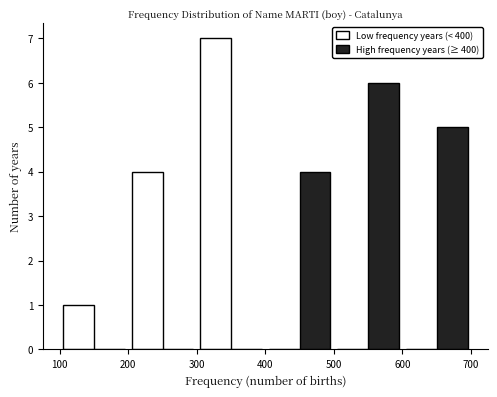

Reading left to right, transcribe this chart: for each range on the x-axis, give the height of each series' bar. The values are not printed on the chart, so give them approximately, as read against the axis.

100 to 200: Low frequency years (< 400)=1	High frequency years (≥ 400)=0
200 to 300: Low frequency years (< 400)=4	High frequency years (≥ 400)=0
300 to 400: Low frequency years (< 400)=7	High frequency years (≥ 400)=0
400 to 500: Low frequency years (< 400)=0	High frequency years (≥ 400)=4
500 to 600: Low frequency years (< 400)=0	High frequency years (≥ 400)=6
600 to 700: Low frequency years (< 400)=0	High frequency years (≥ 400)=5